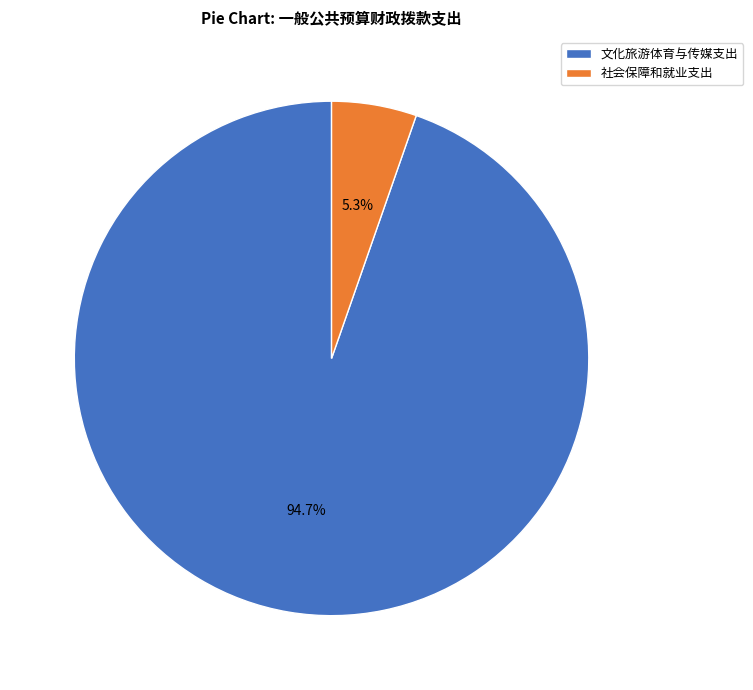

Between 文化旅游体育与传媒支出 and 社会保障和就业支出, which is larger?

文化旅游体育与传媒支出